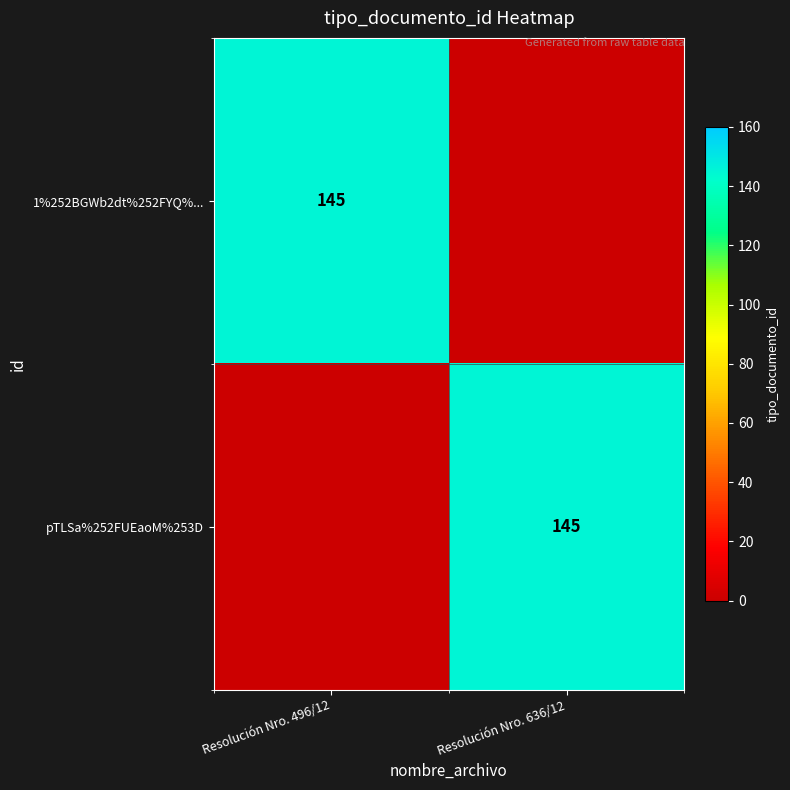

Is it true that 1%252BGWb2dt%252FYQ%... equals 145 at Resolución Nro. 496/12?

True